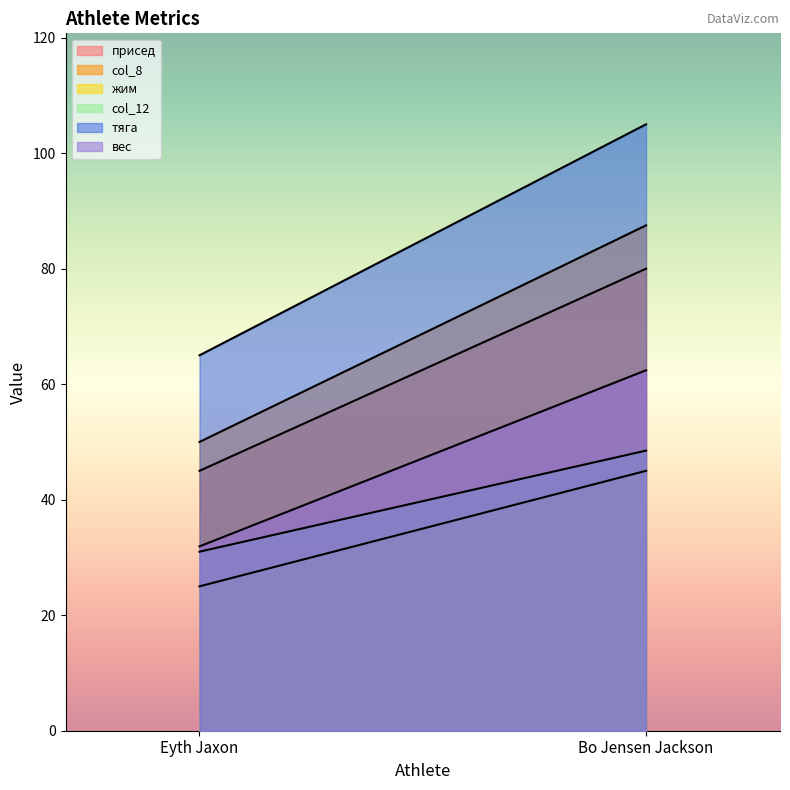

What is the average value of the присед series?

62.5